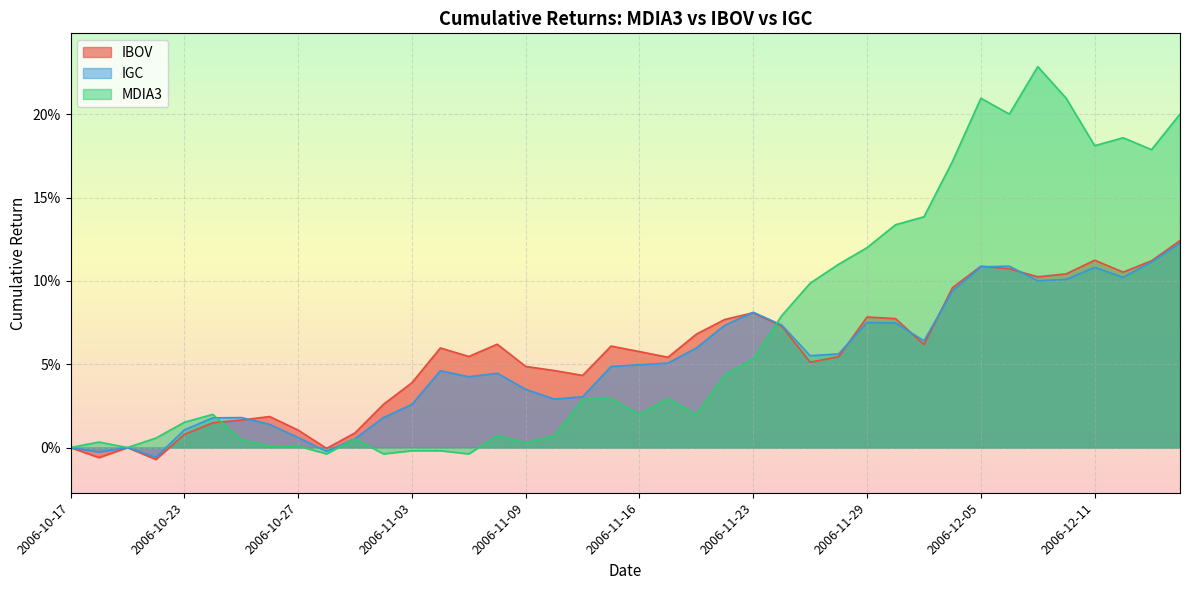

What is the total value across all series at 2006-11-07?

0.1